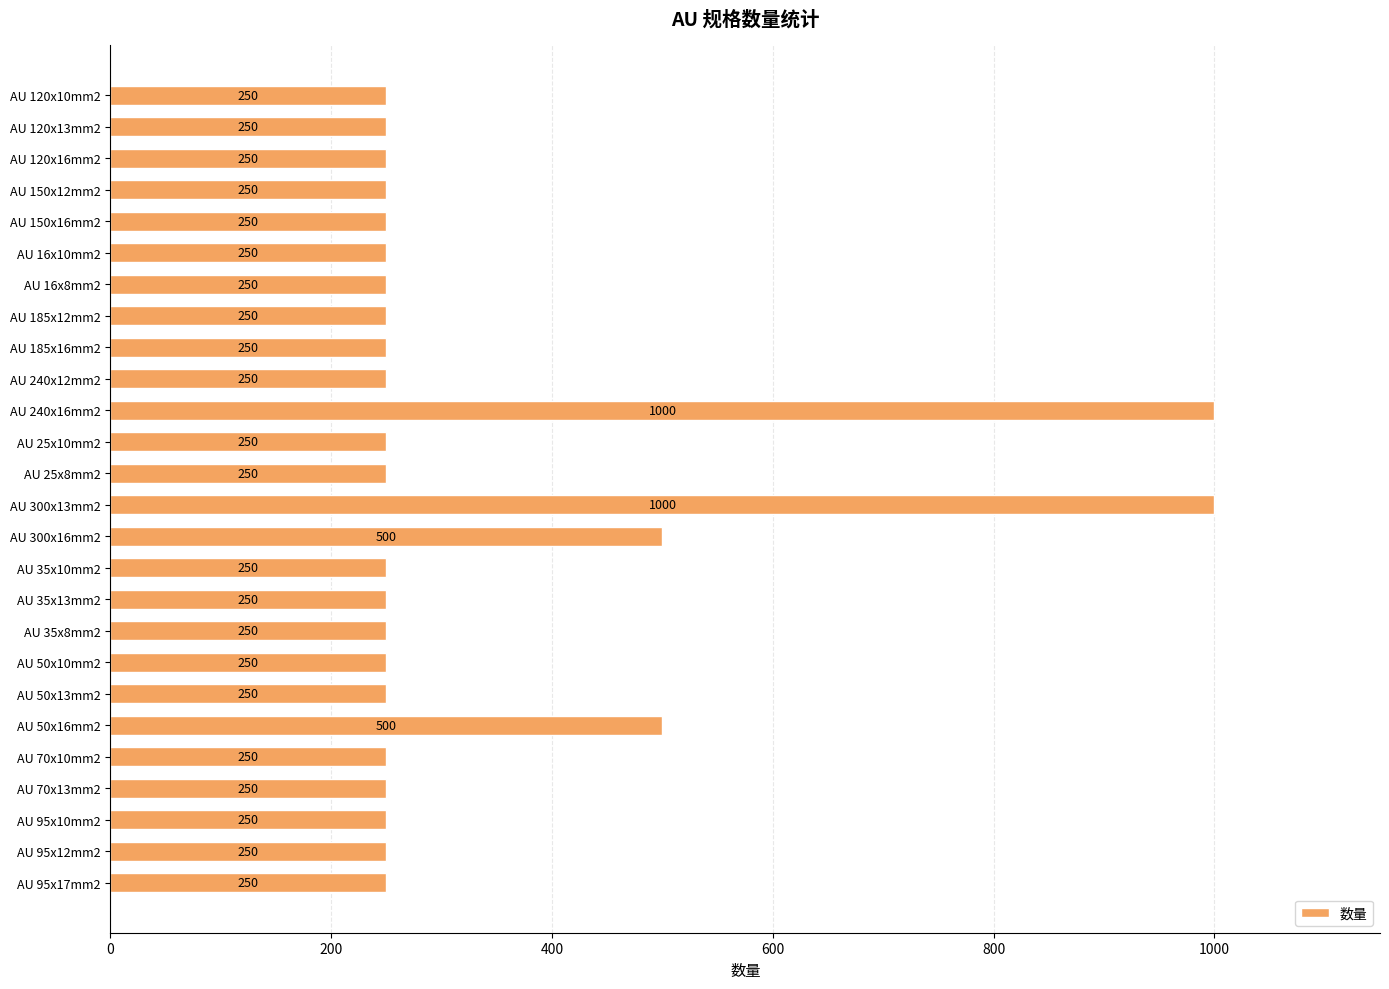

What position from the bottom is AU 95x10mm2?

3